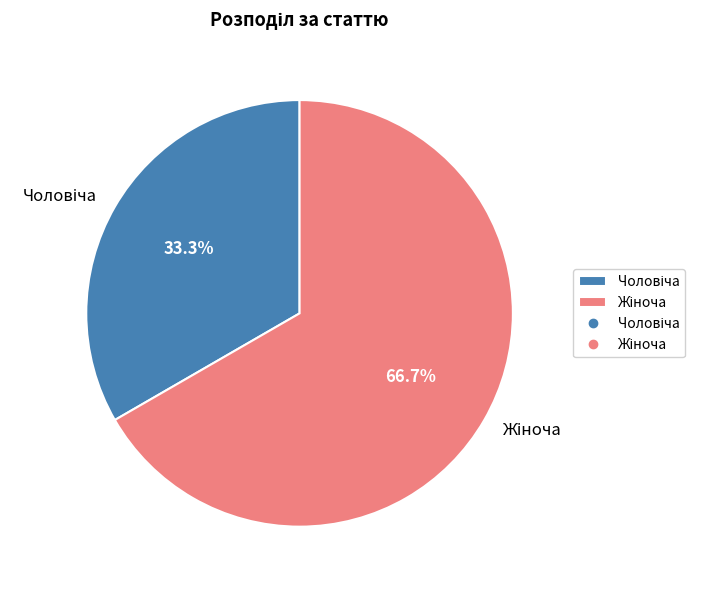

Combined, what portion of the pie is Жіноча and Чоловіча?

100.0%